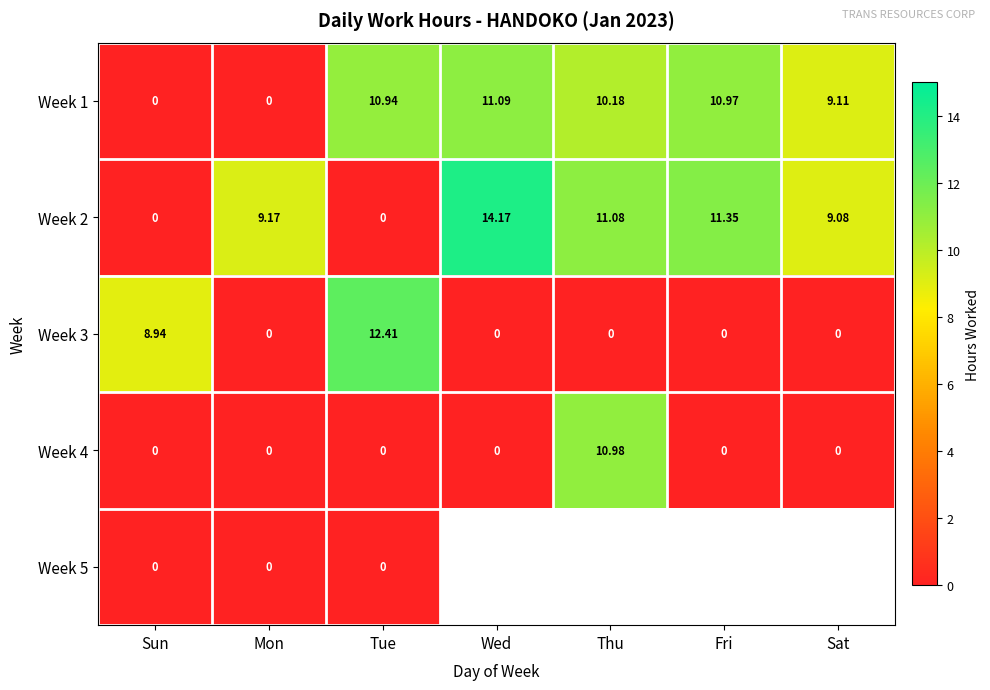

Where is Week 2 nearest to the value 7?

Sat